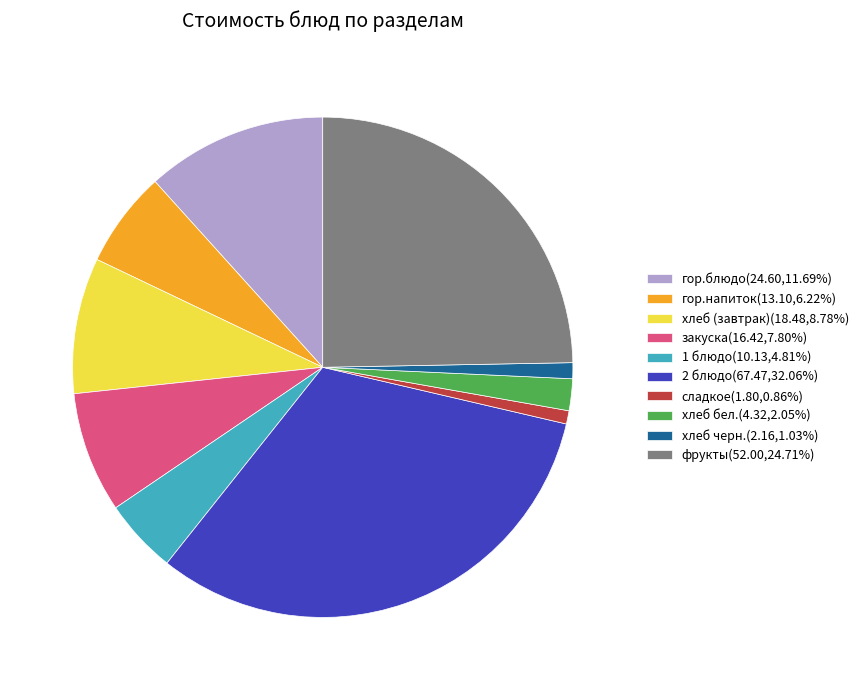

Do 1 блюдо(10.13,4.81%) and сладкое(1.80,0.86%) together represent more than half of the pie?

No